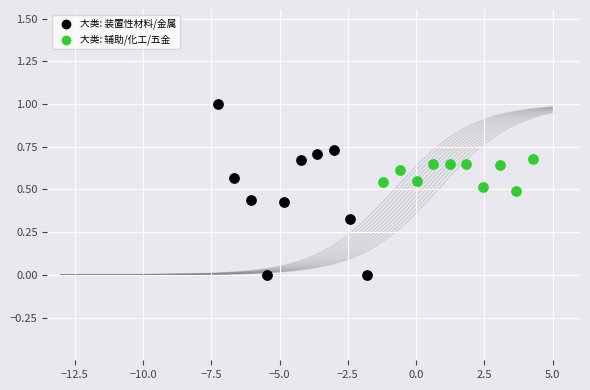

Which series contains the lowest Y value?

大类: 装置性材料/金属